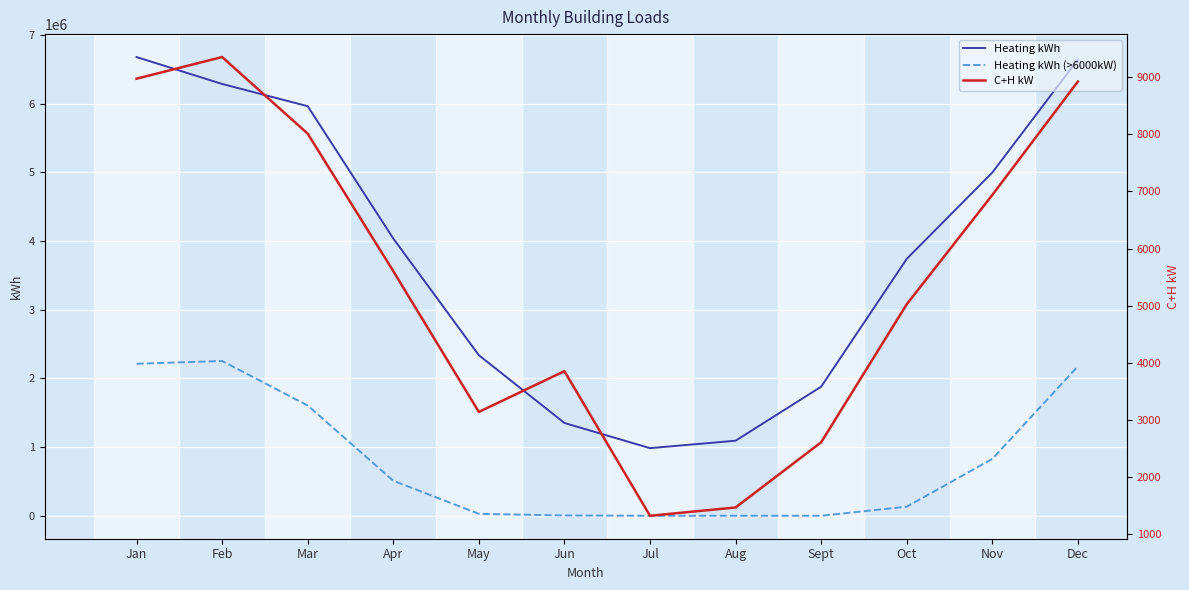

What is the label of the 2nd point from the right?

Nov